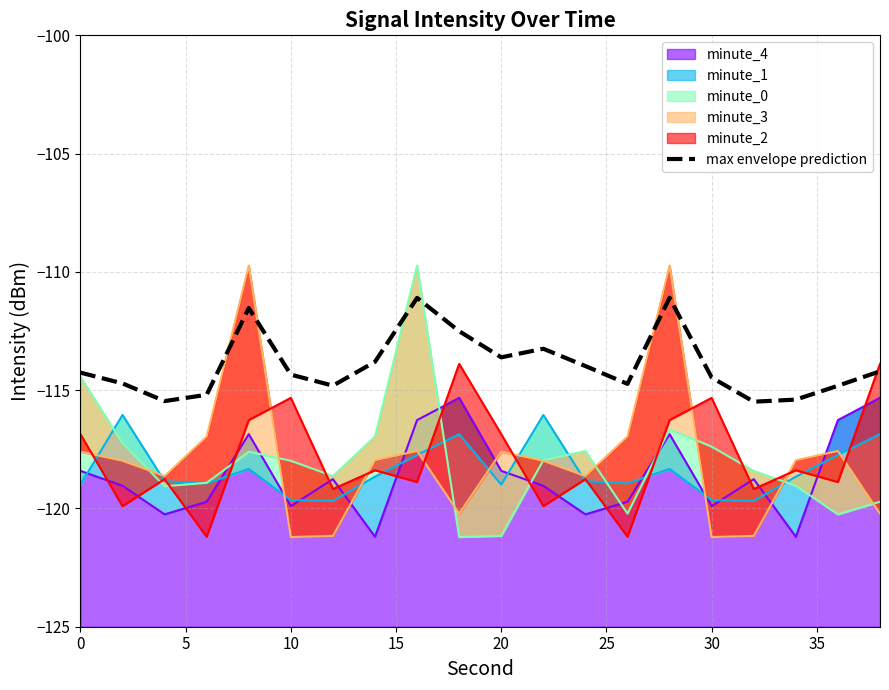

The chart shows a value of -114.3 at 10. True or false?

True